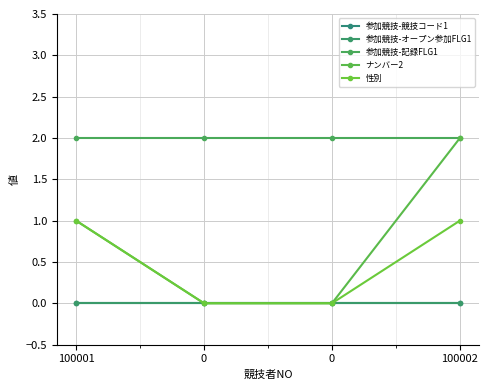

Does the chart have visible grid lines?

Yes